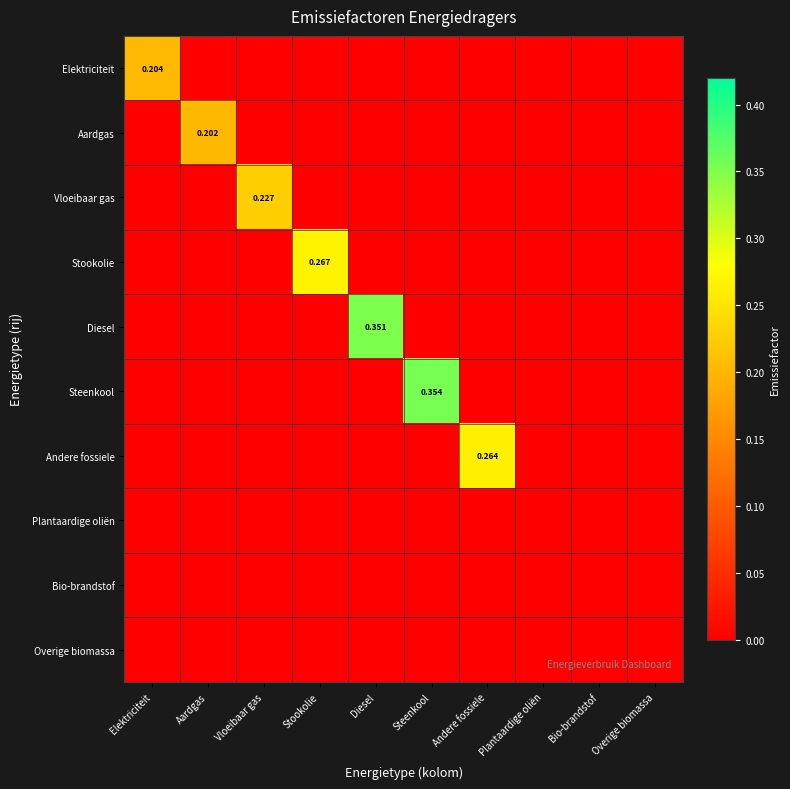

Which category has the highest value in the Stookolie series?

Stookolie